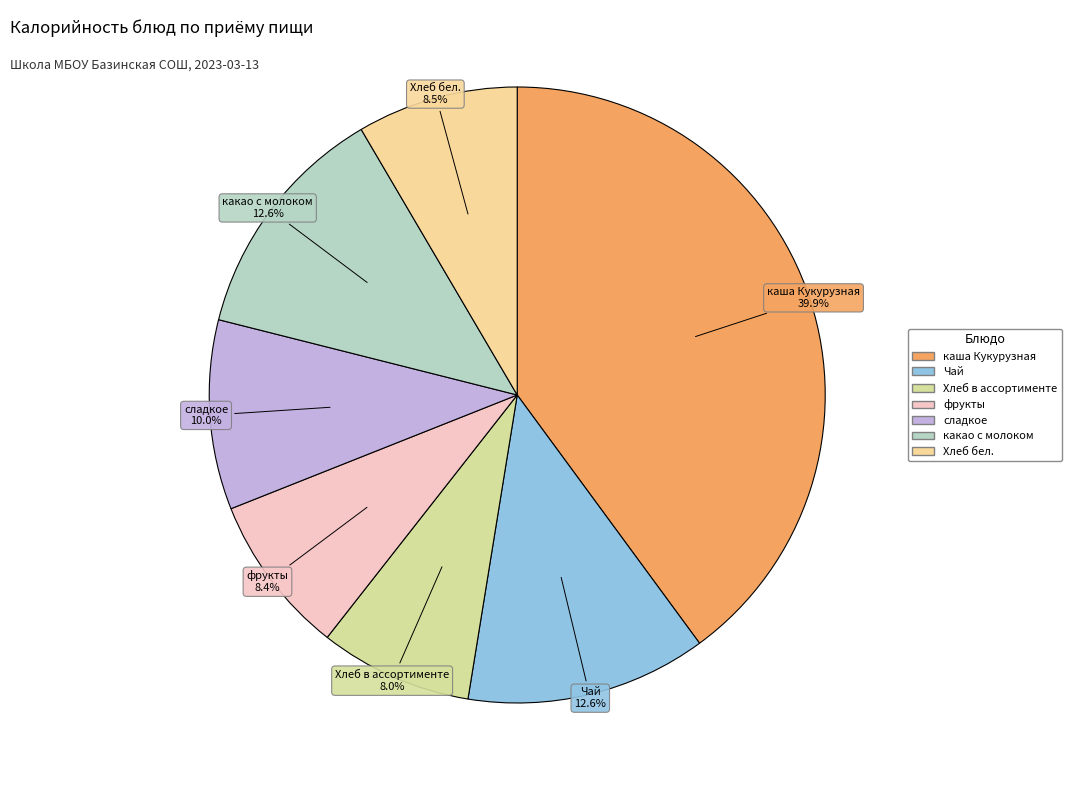

Count the number of slices in the pie.

7